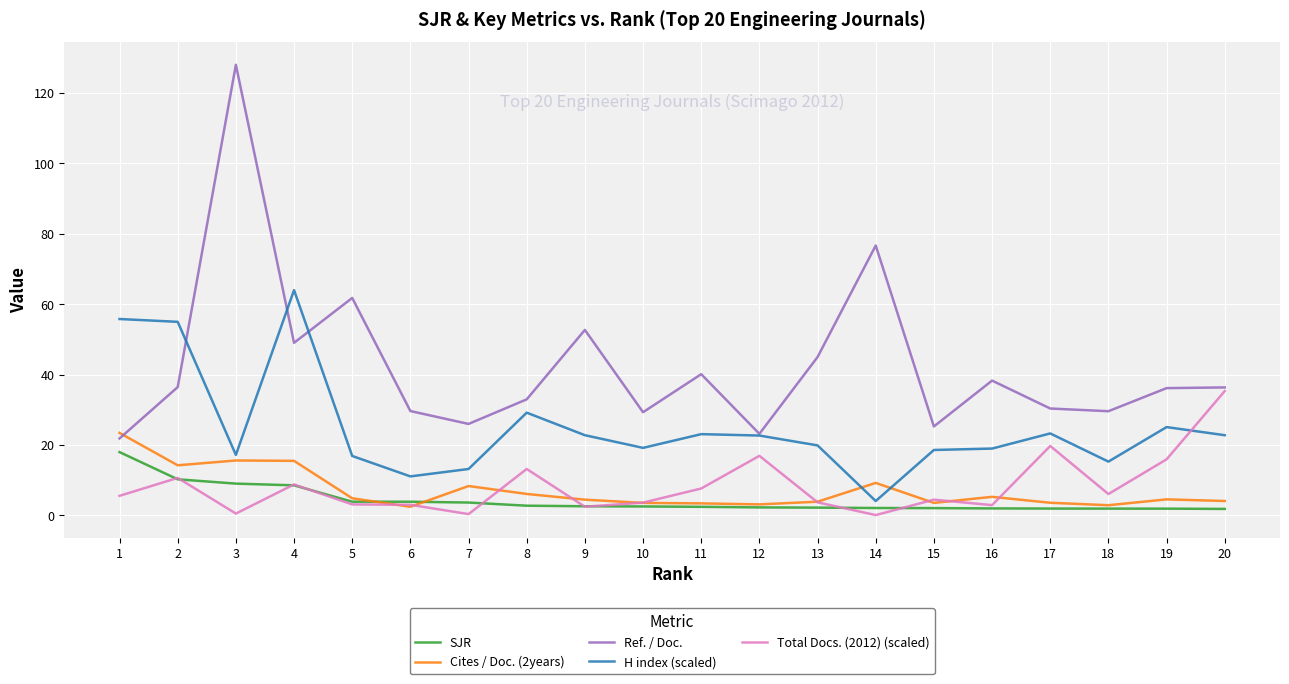

True or false: Total Docs. (2012) (scaled) and H index (scaled) intersect in this chart.

True